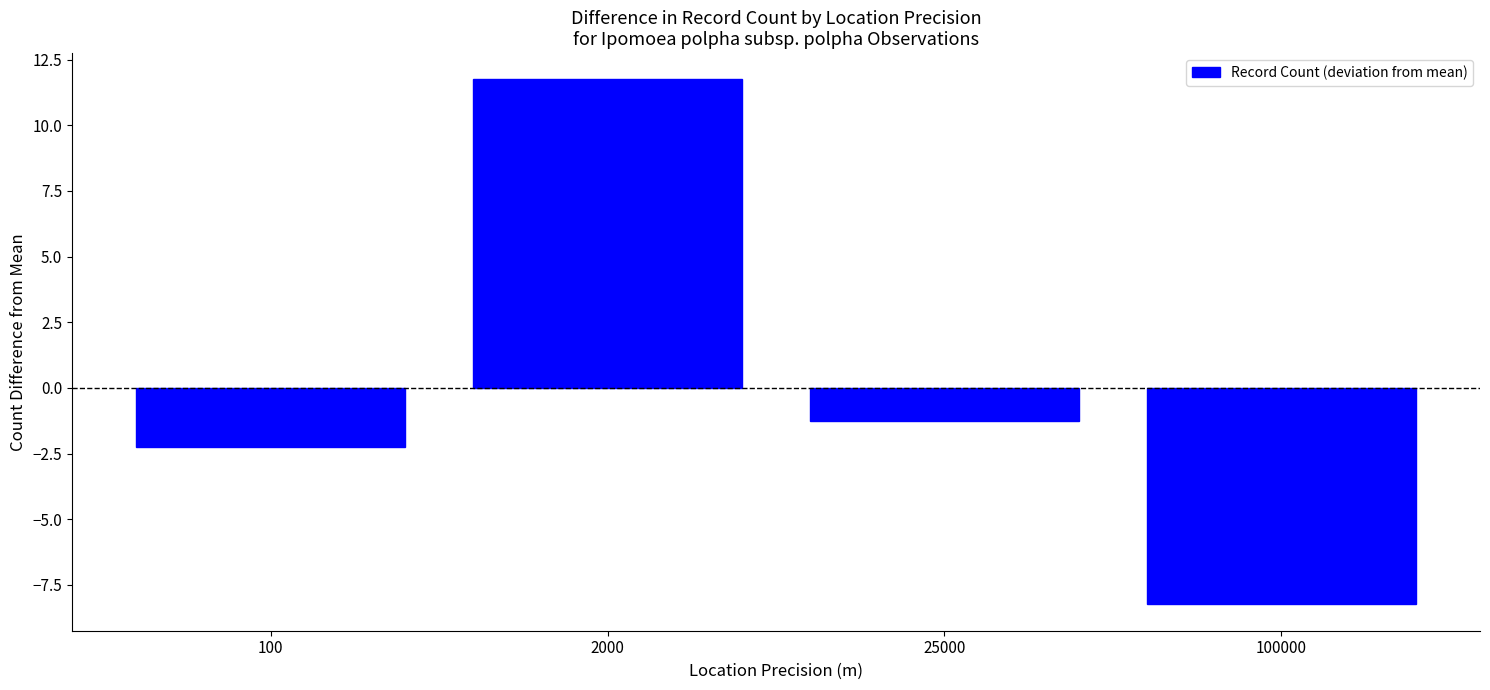

What is the minimum value shown in the chart?

-8.2